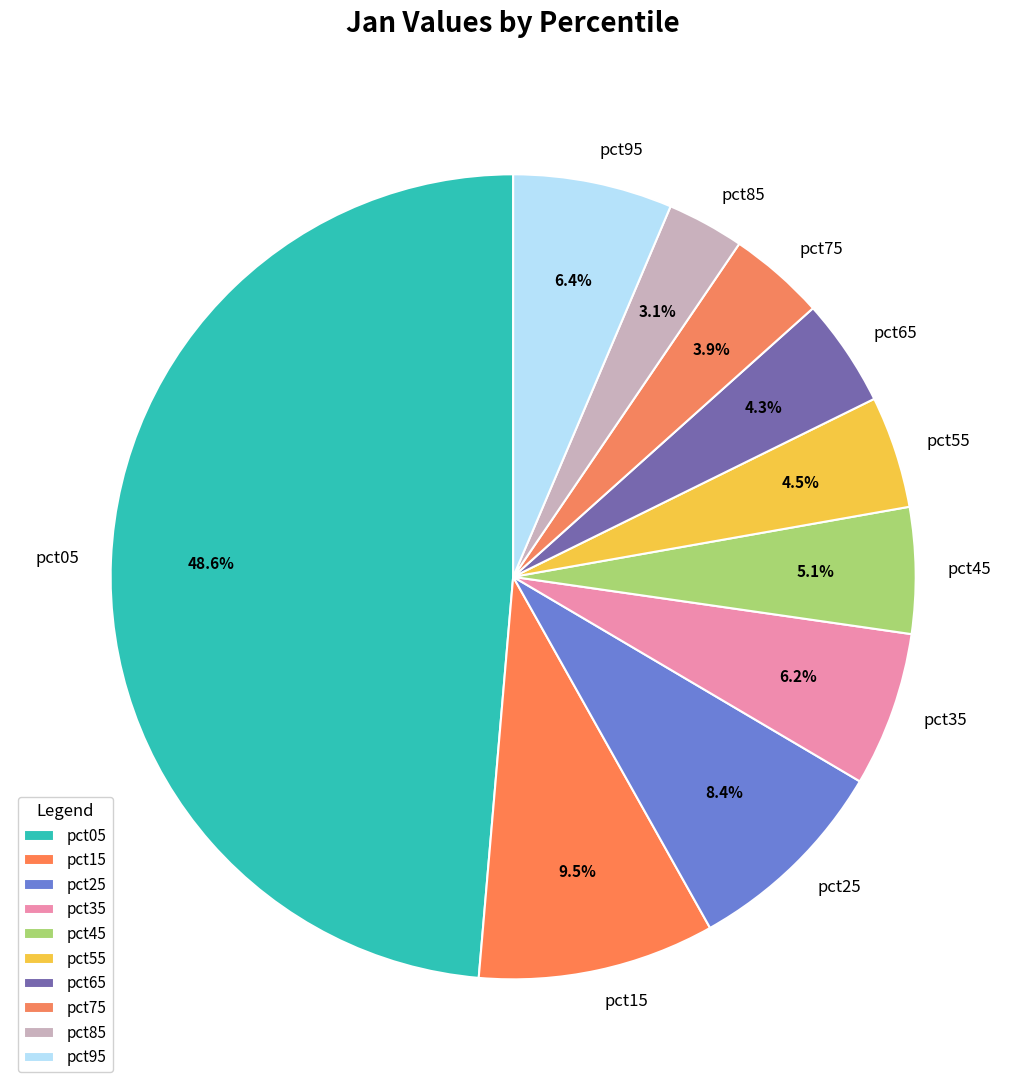

Does pct85 represent more than half of the total?

No